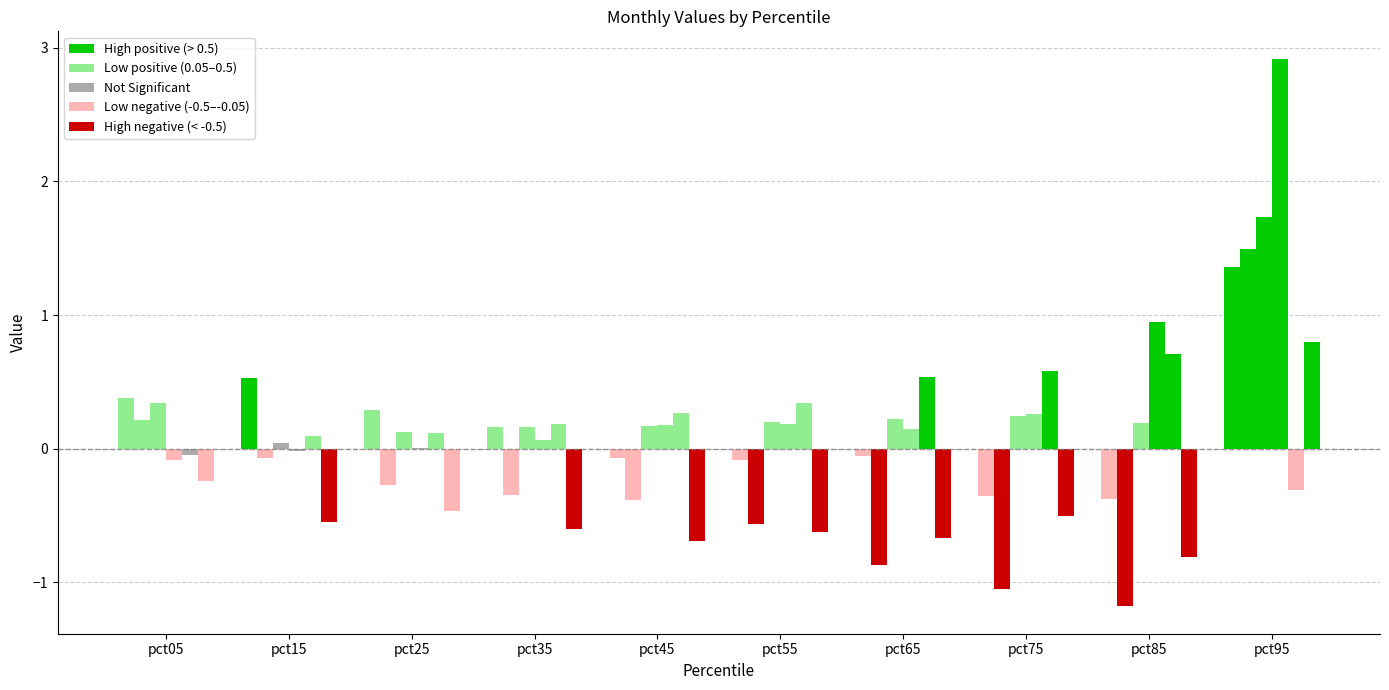

Are the bars grouped side by side (vs. stacked)?

Yes